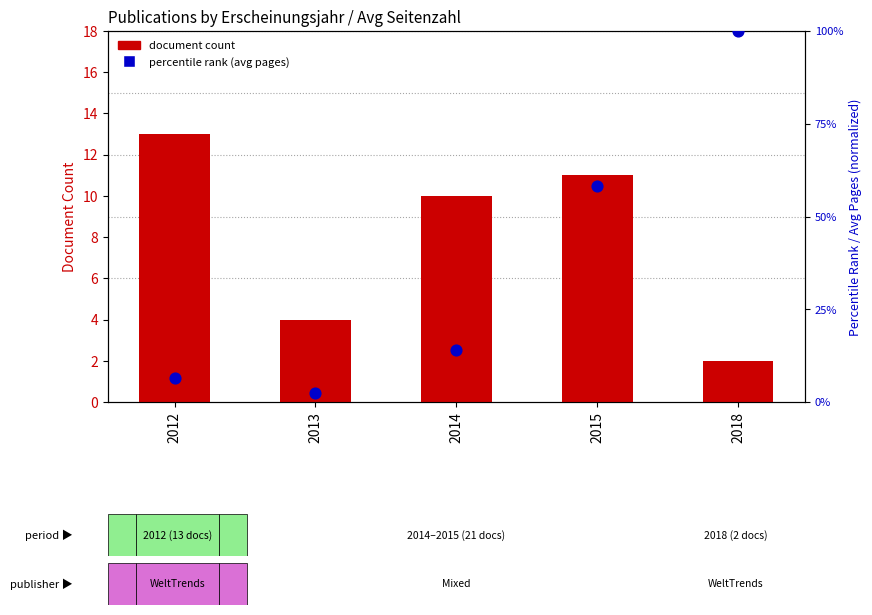

What are all the series names shown in the legend?

document count, percentile rank (avg pages)